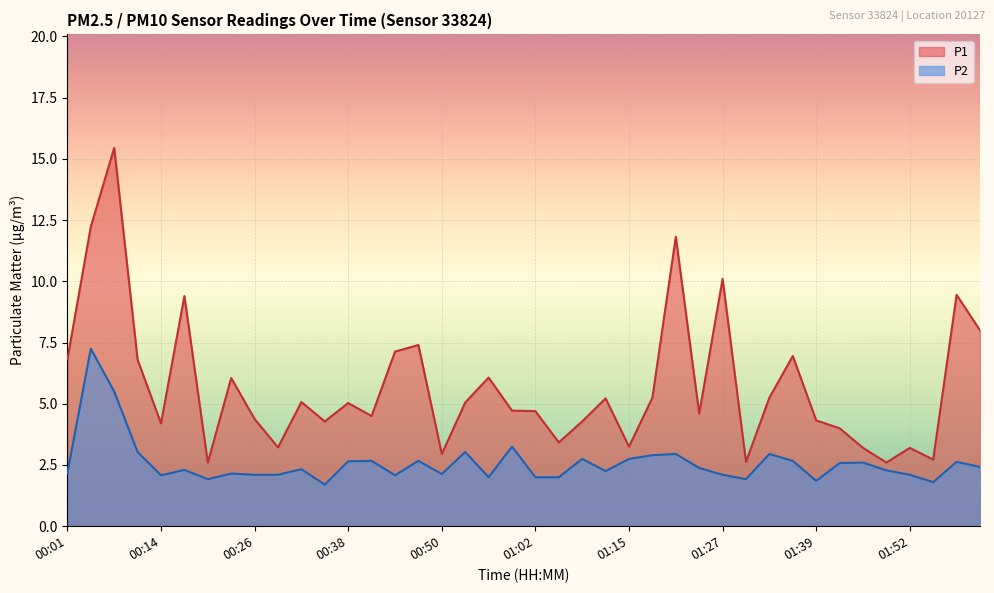

The P1 series shows 1.5 at 01:52. True or false?

False